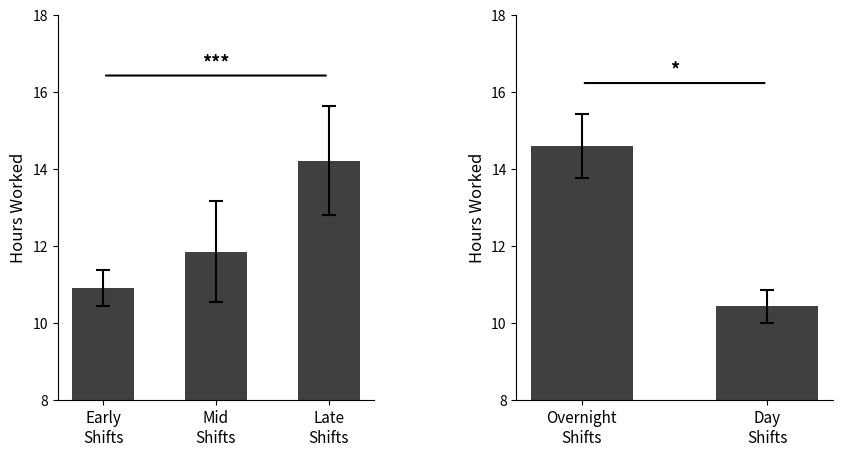

What is the difference between the maximum and minimum values?

4.2